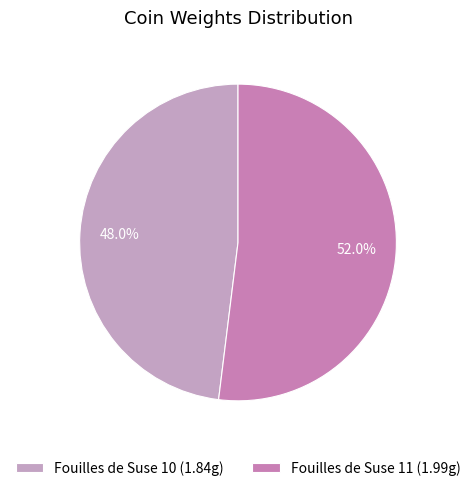

To the nearest percent, what portion does Fouilles de Suse 11 represent?

52%